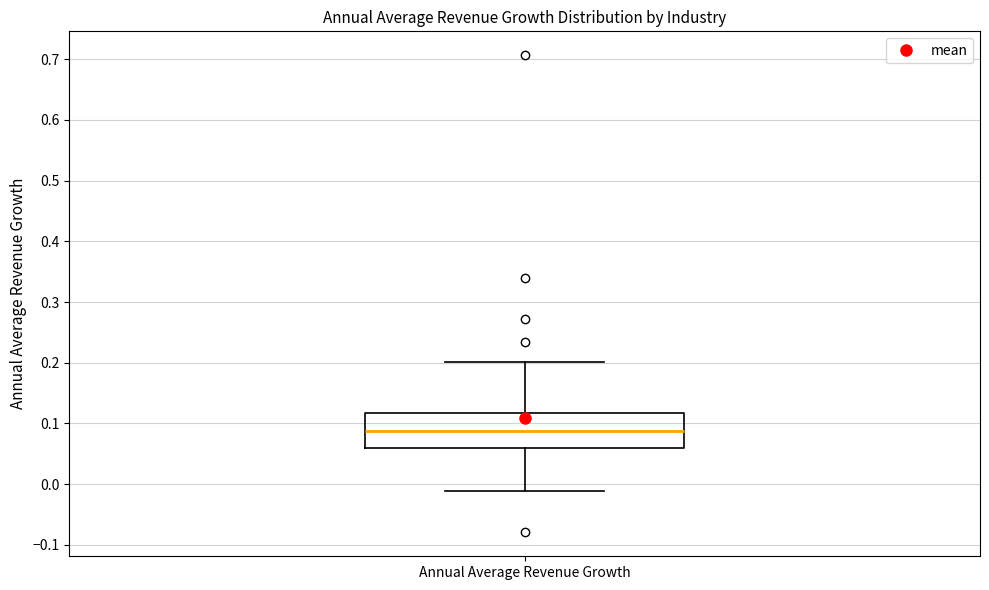

Transcribe this box plot: give where the median line is, the range the box spans, and where the two whiskers end, as read against the y-axis. The values are not printed on the chart, so give them approximately, as read against the axis.

median 0.09, box 0.06 to 0.12, whiskers -0.01 to 0.20